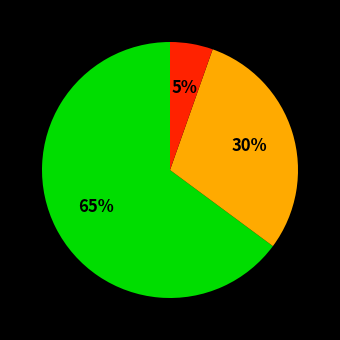

Does any single category account for the majority?

Yes